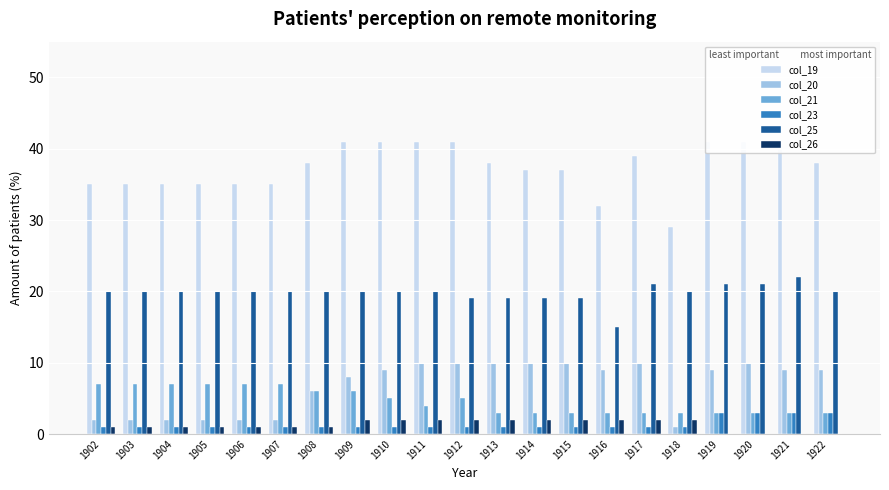

Which series has the largest total across all categories?

col_19